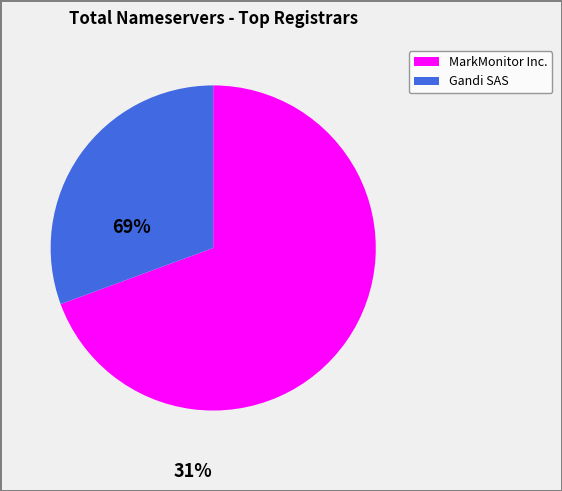

Is there a majority slice in this chart?

Yes